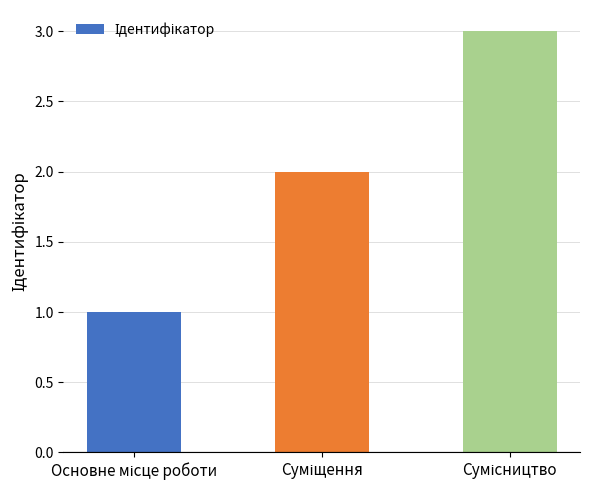

What is the sum of all values?

6